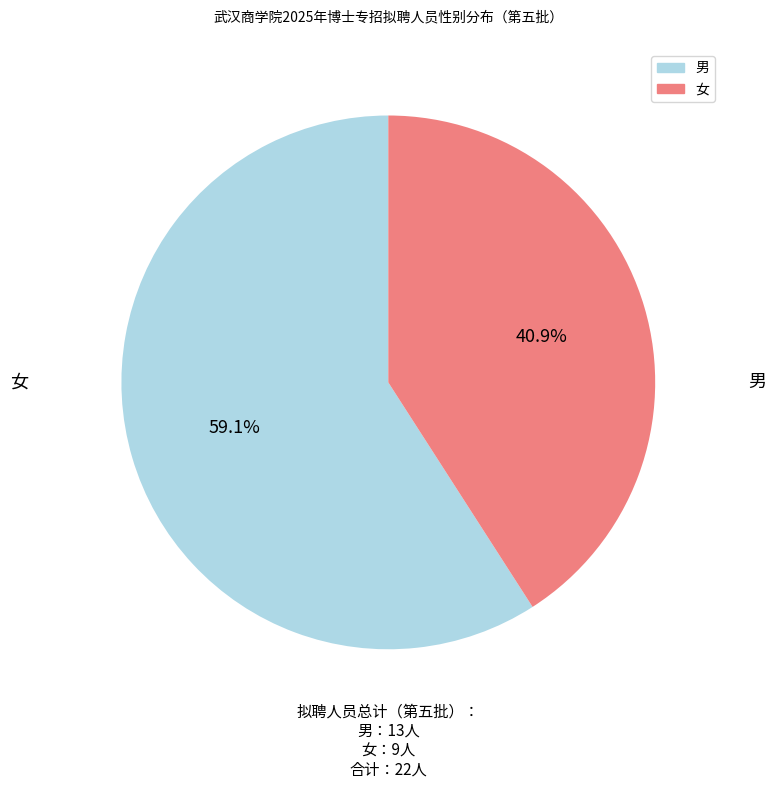

Which category has the biggest portion of the pie?

男